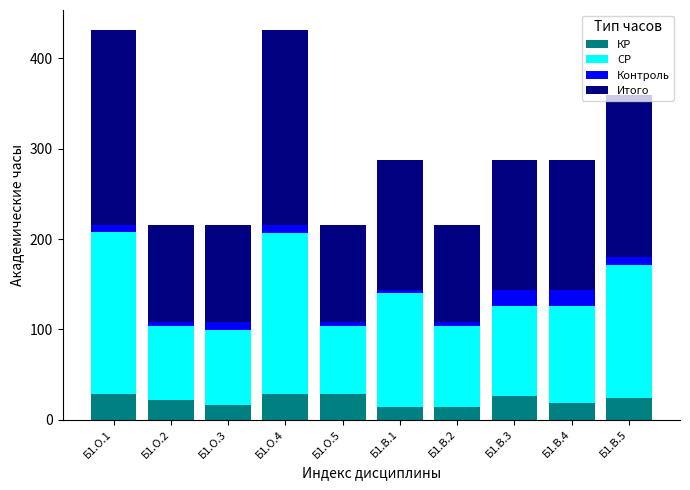

How many distinct data groups are displayed?

4